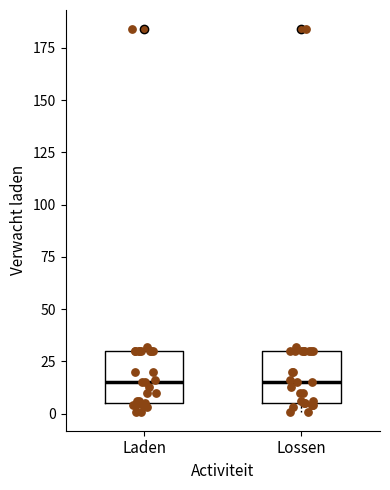

Reading left to right, transcribe this box plot: for each box, give where its median line is, the range the box spans, and where its two whiskers end, as read against the y-axis. The values are not printed on the chart, so give them approximately, as read against the axis.

Laden: median 15, box 5 to 30, whiskers 0 to 30 (just above the box's upper edge)
Lossen: median 15, box 5 to 30, whiskers 0 to 30 (just above the box's upper edge)